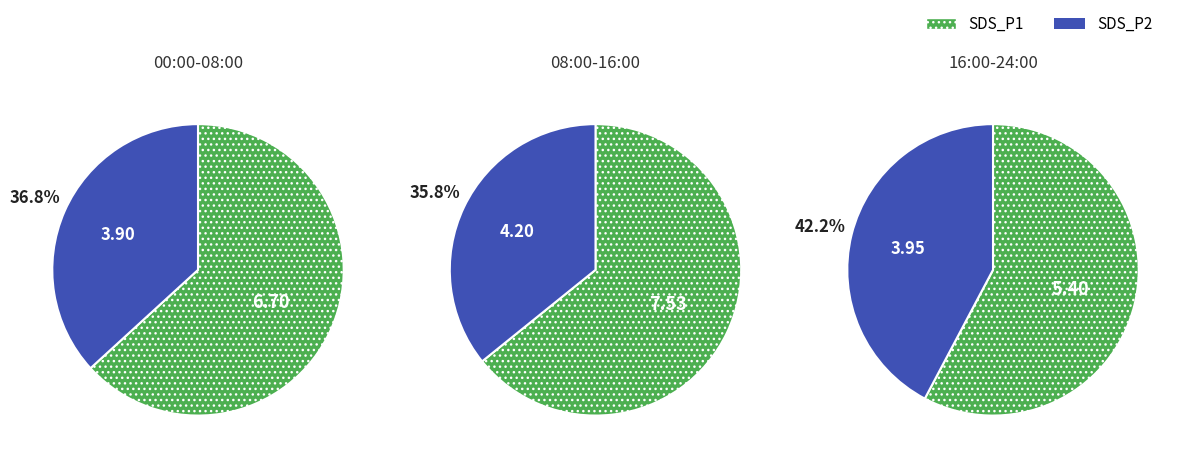

To the nearest percent, what is the combined percentage of 2022/08/11
08:00-16:00 and 2022/08/11
16:00-24:00?

66%